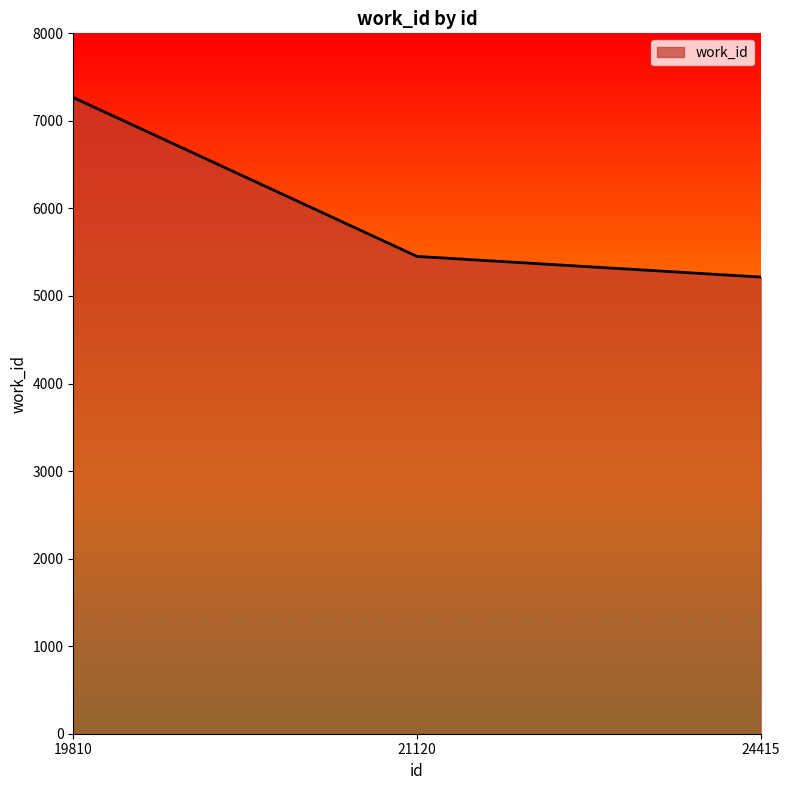

What is the greatest value displayed?

7267